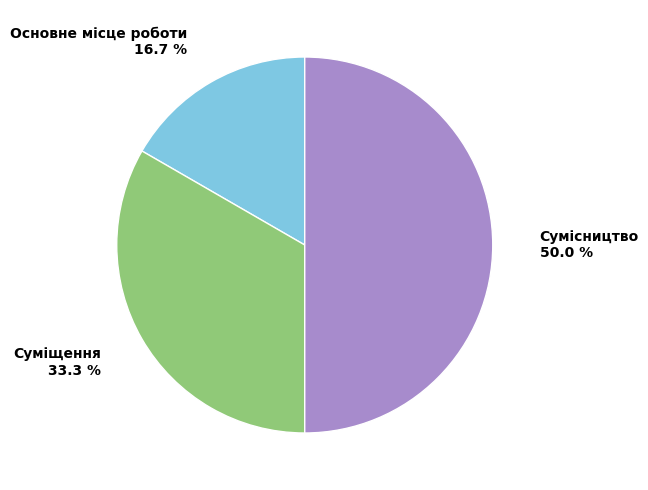

Between Сумісництво and Суміщення, which is larger?

Сумісництво